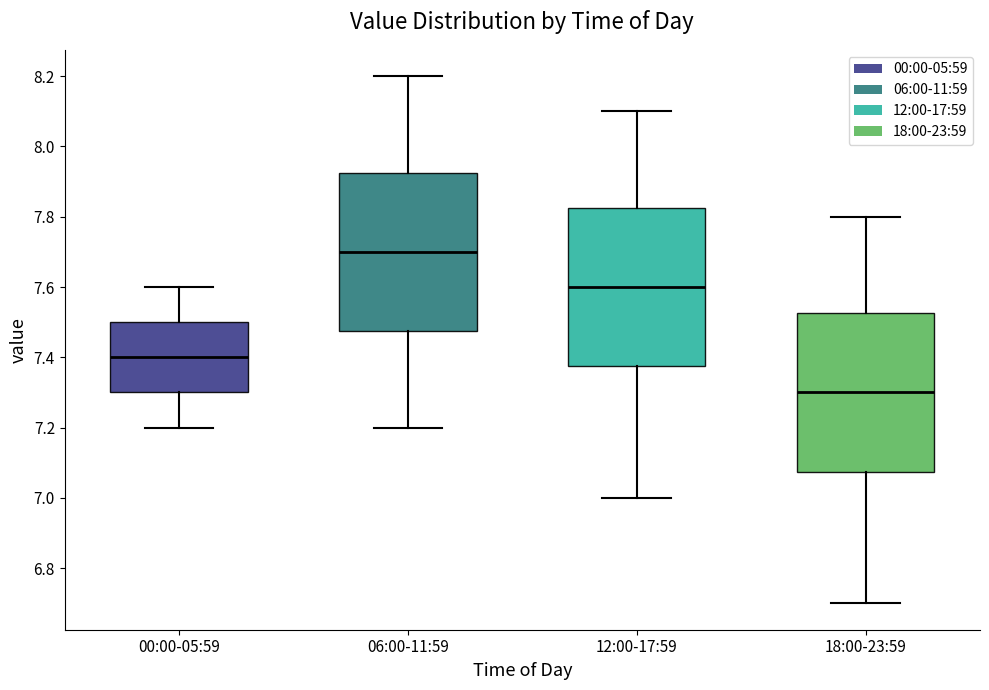

Reading left to right, transcribe this box plot: for each box, give where its median line is, the range the box spans, and where its two whiskers end, as read against the y-axis. The values are not printed on the chart, so give them approximately, as read against the axis.

00:00-05:59: median 7.40, box 7.30 to 7.50, whiskers 7.20 to 7.60
06:00-11:59: median 7.70, box 7.48 to 7.92, whiskers 7.20 to 8.20
12:00-17:59: median 7.60, box 7.38 to 7.82, whiskers 7.00 to 8.10
18:00-23:59: median 7.30, box 7.08 to 7.52, whiskers 6.70 to 7.80